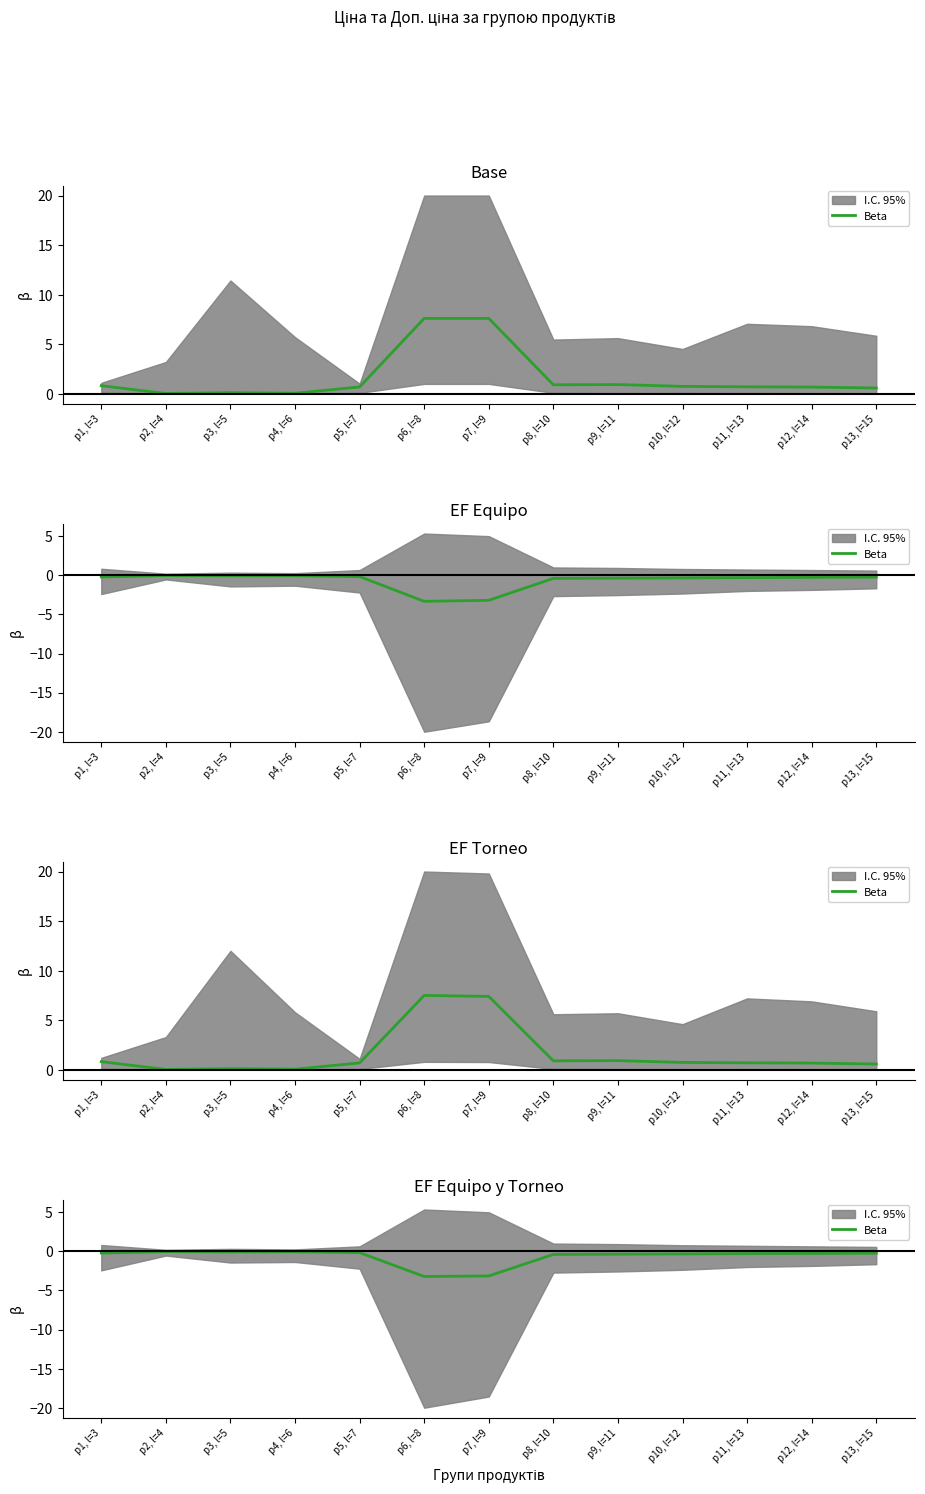

Reading right to left, transcribe all the data shown in this chart.

-0.2	-0.3	-0.3	-0.3	-0.4	-0.4	-3.1	-3.2	-0.2	-0.1	-0.1	-0.0	-0.2